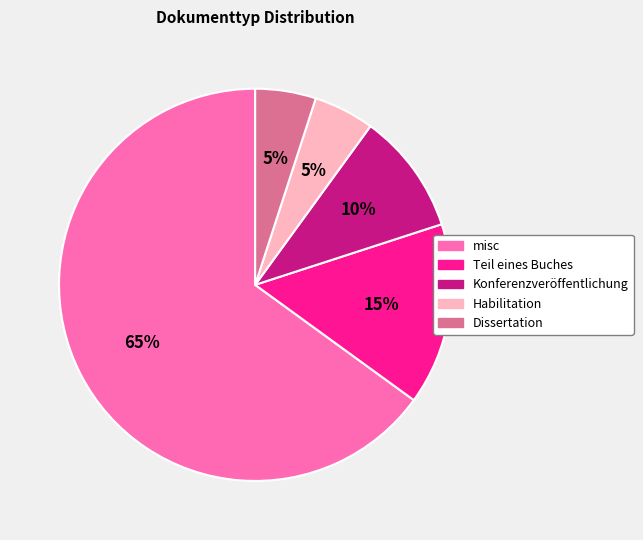

Which category has the biggest portion of the pie?

misc